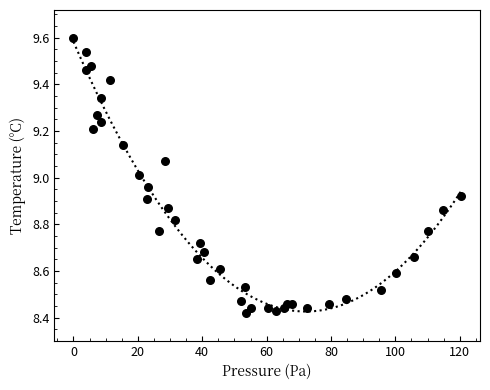

What is the range of Y values (max minus min)?

1.2